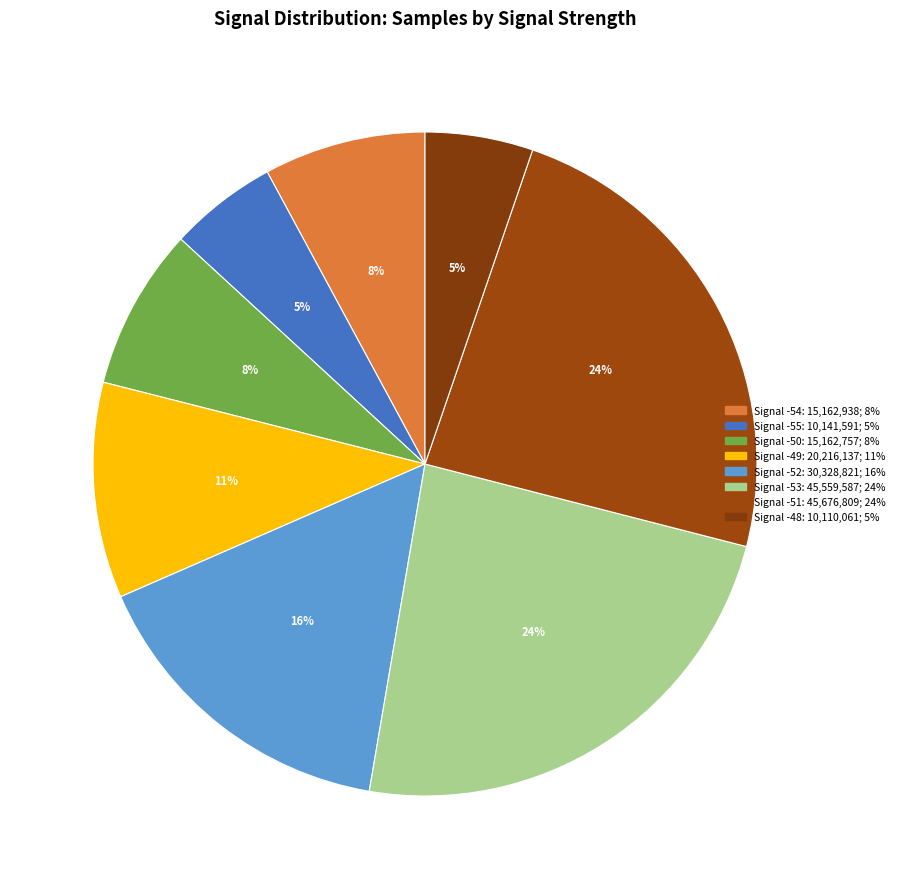

How many slices are in this pie chart?

8